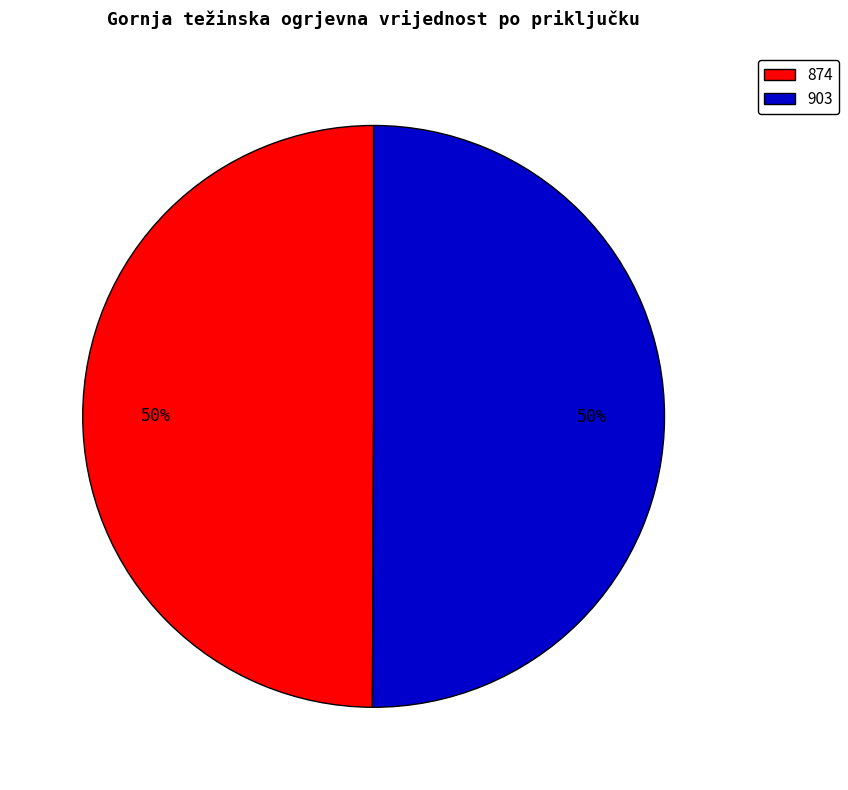

Is the sum of 903 and 874 greater than half?

Yes